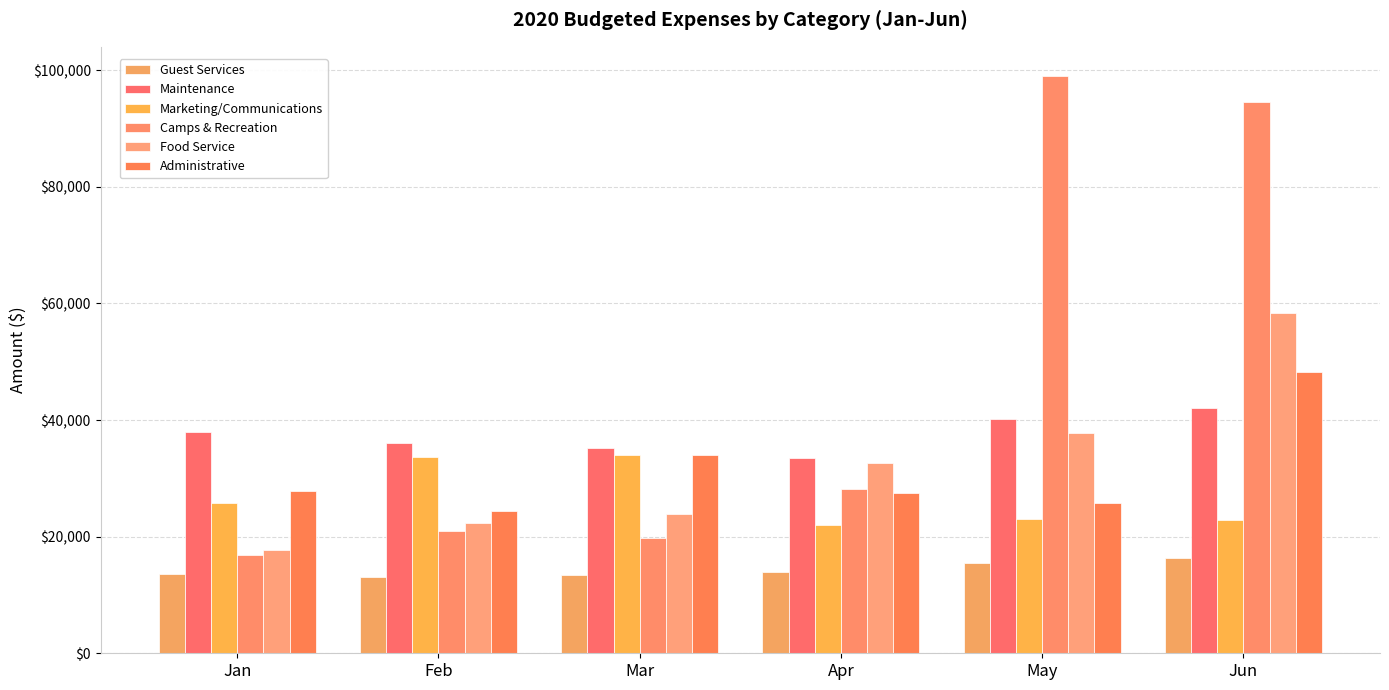

At how many categories does at least one series exceed 74818?

2